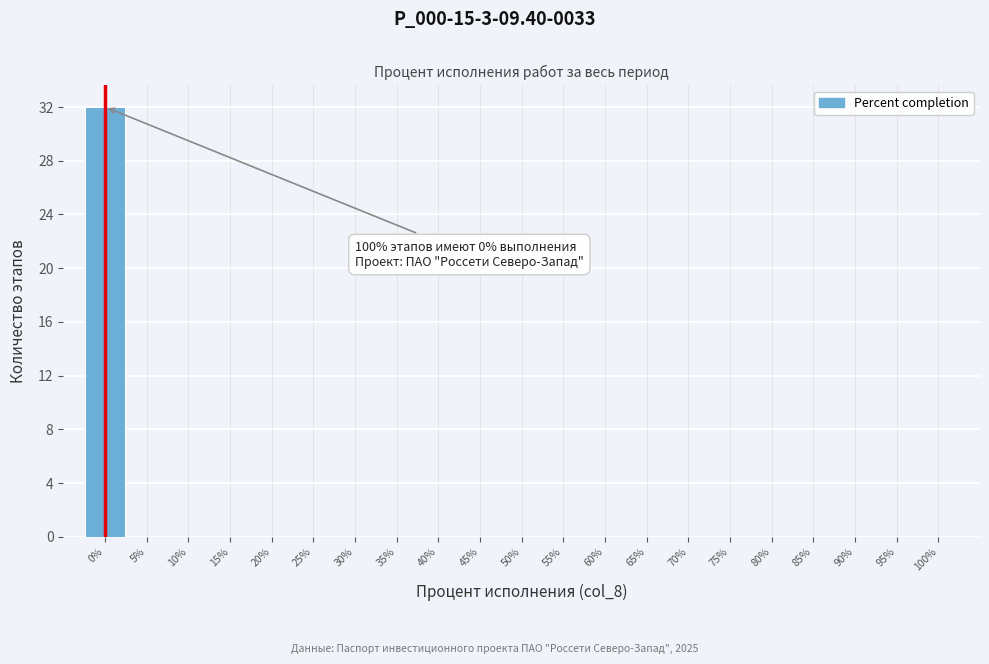

Over which range of the x-axis is the bar tallest?

-2.5 to 2.5